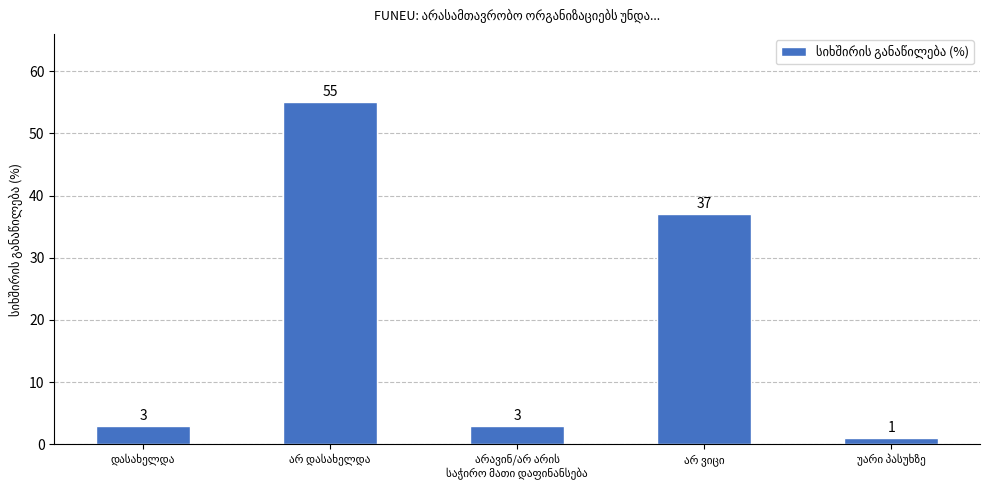

Reading left to right, what are all the values shown in this chart?

3	55	3	37	1